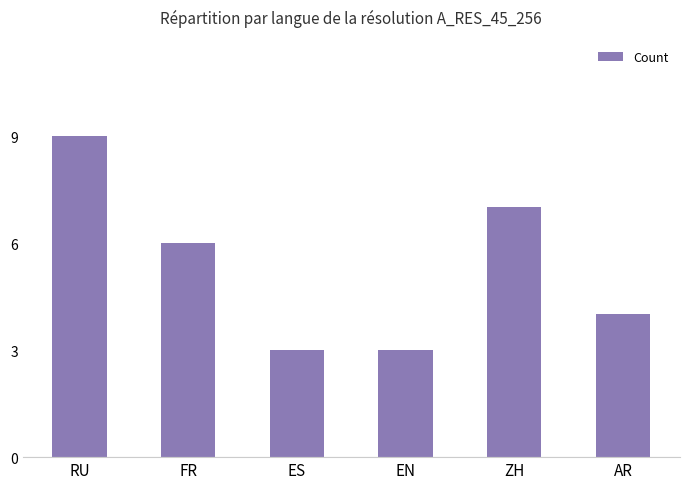

Read the value at RU.

9